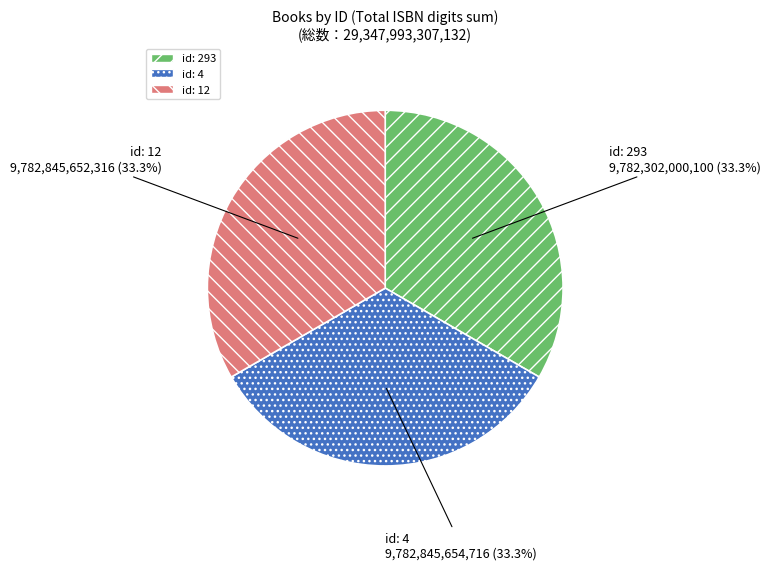

To the nearest percent, what portion does id: 4 represent?

33%